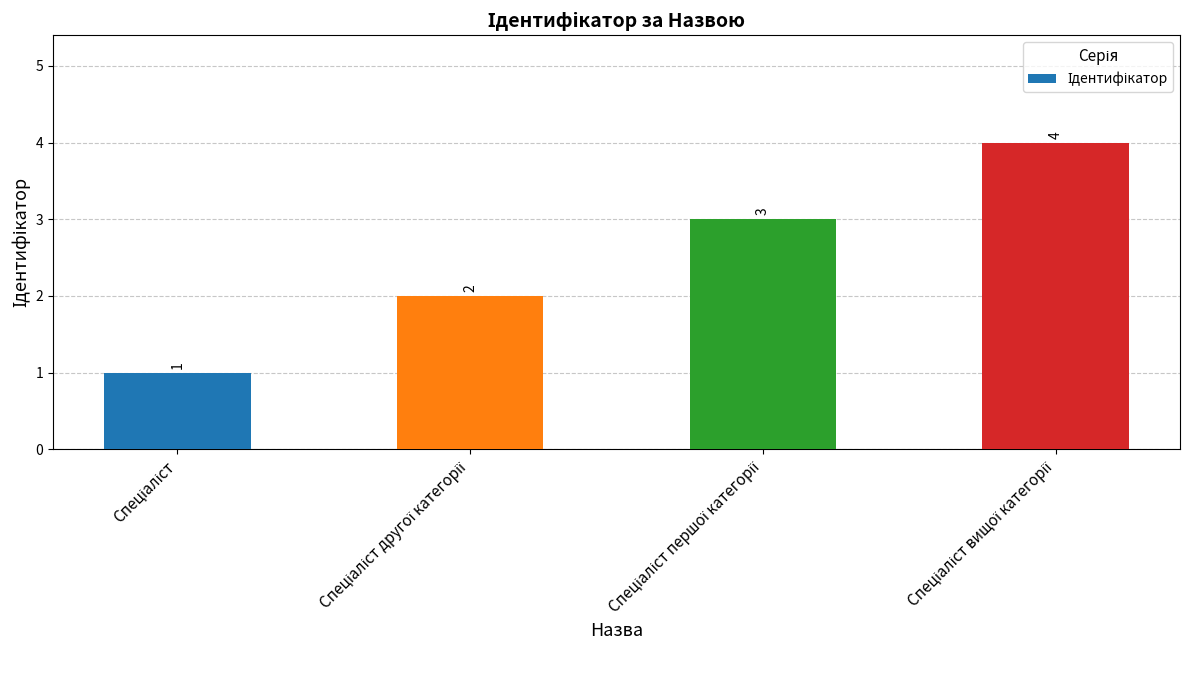

Are the bars horizontal?

No